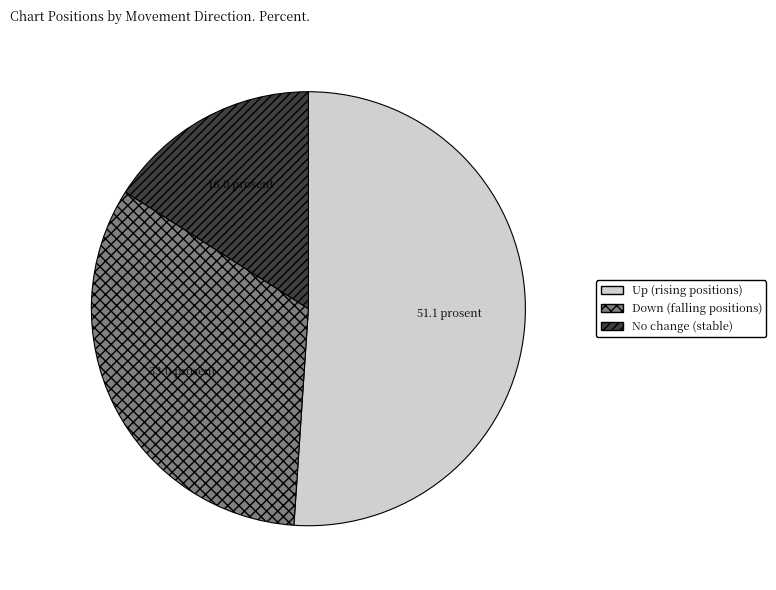

Is there a majority slice in this chart?

Yes